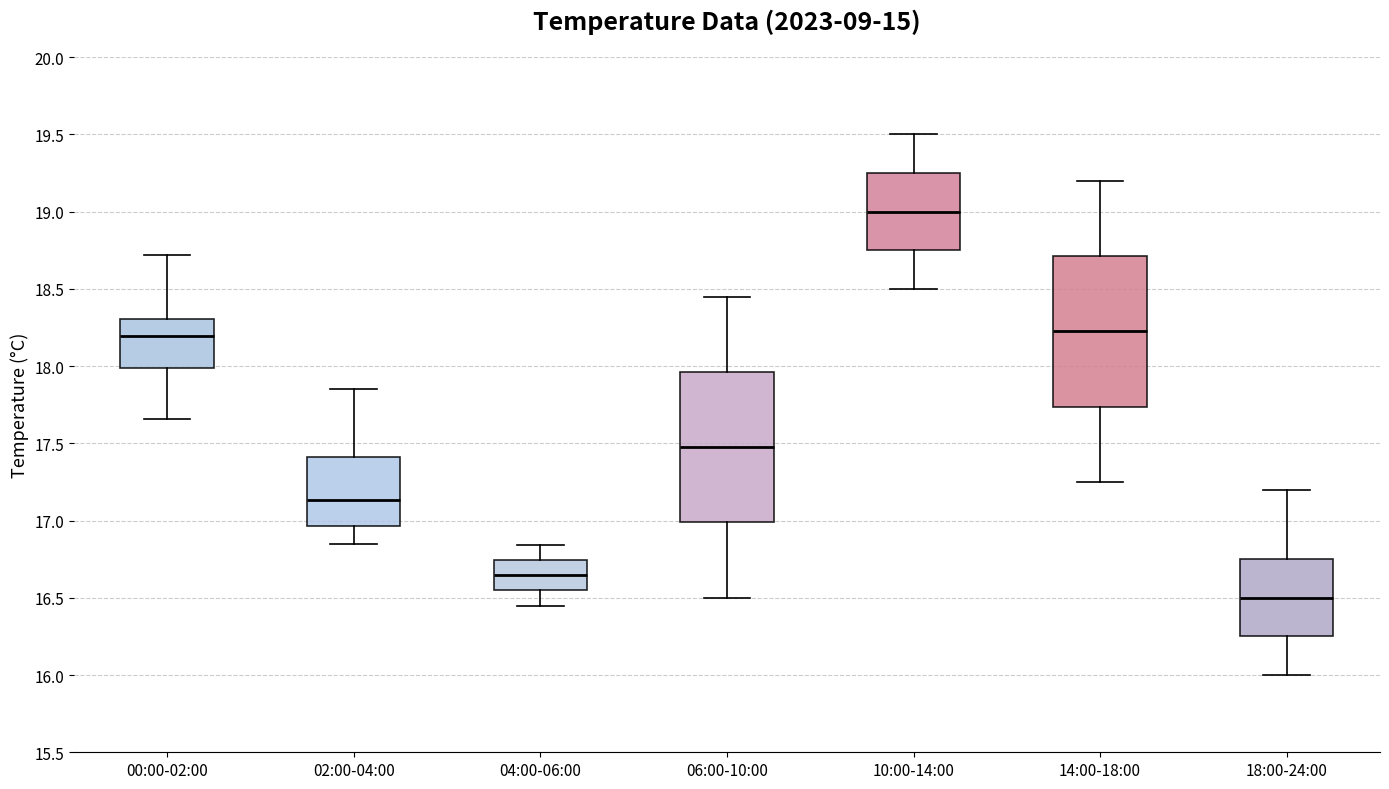

Which box's median line is the highest?

10:00-14:00